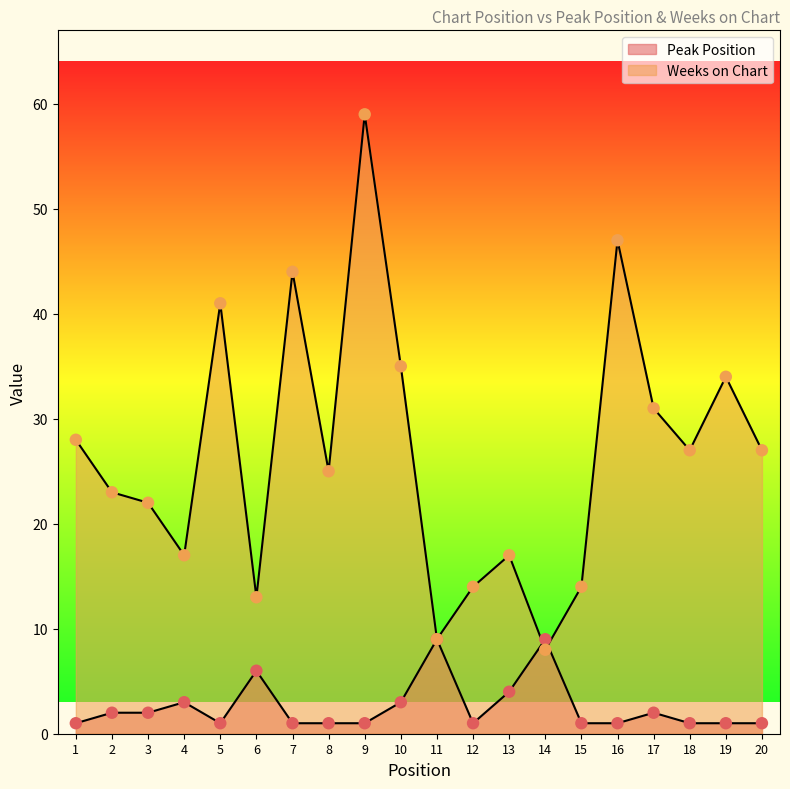

Which series contains the highest Y value?

Weeks on Chart